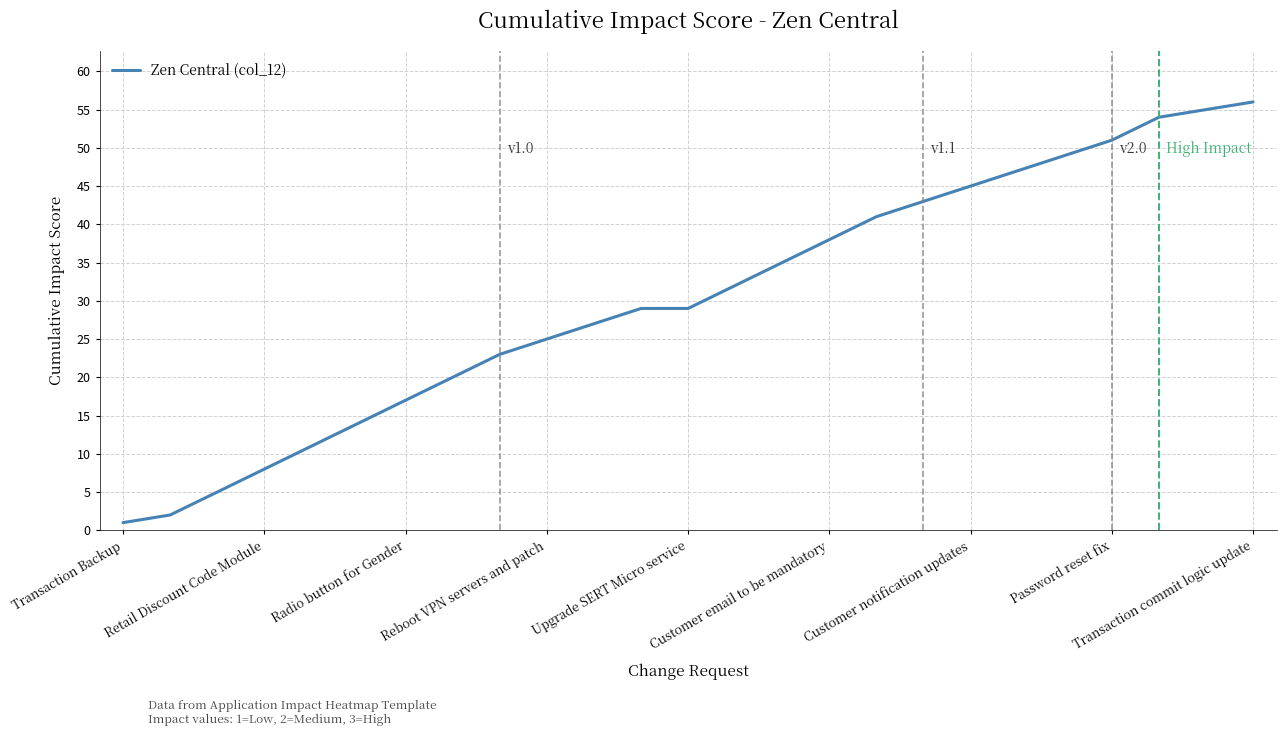

What is the greatest value displayed?

56